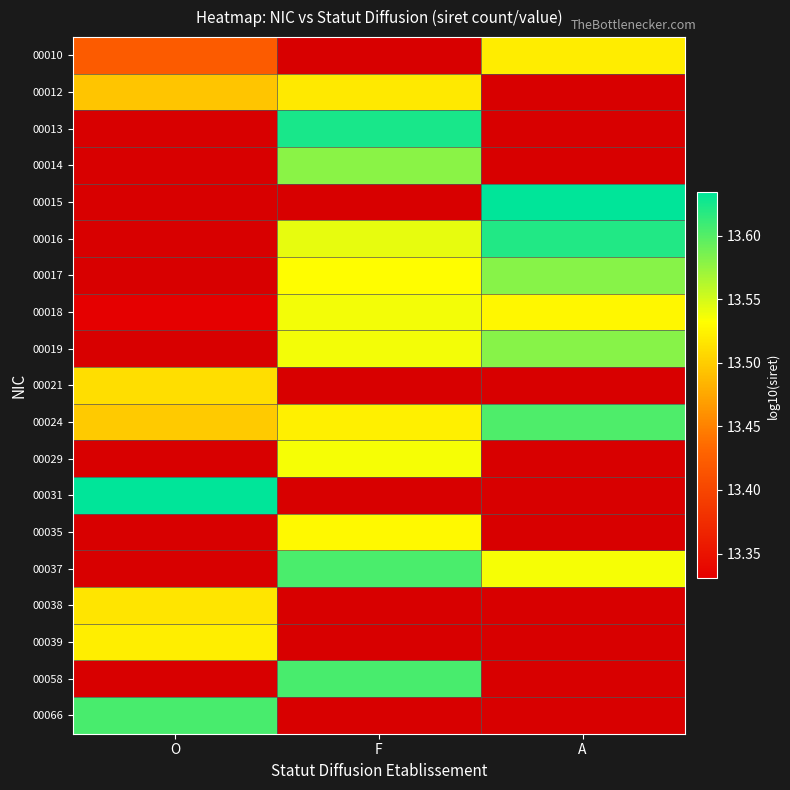

How many data points does each series have?

3